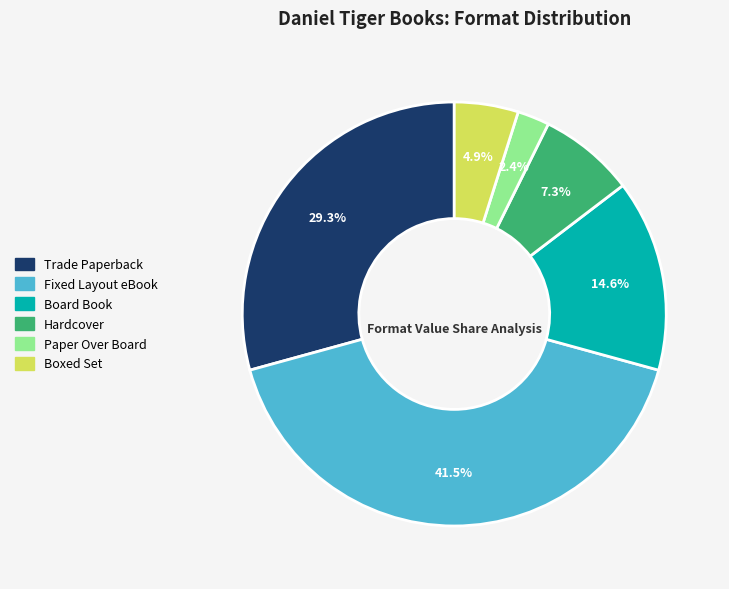

Combined, what portion of the pie is Paper Over Board and Trade Paperback?

31.7%